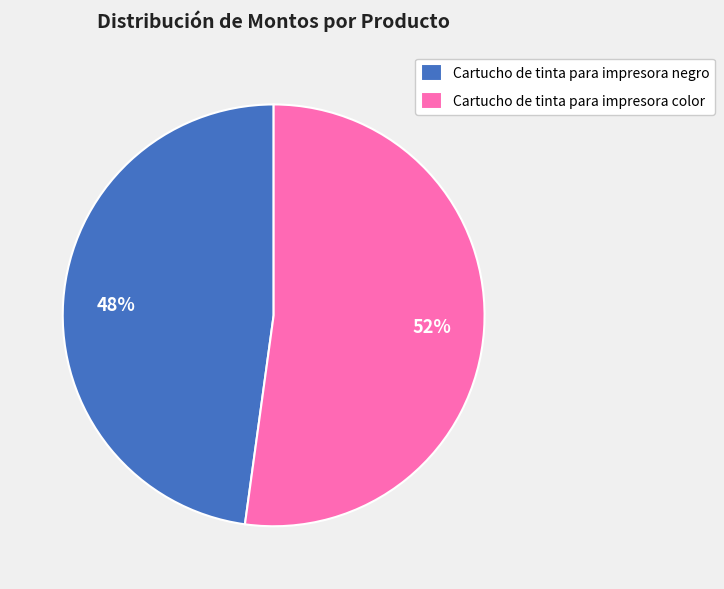

What percentage is the Cartucho de tinta para impresora negro slice, to the nearest percent?

48%